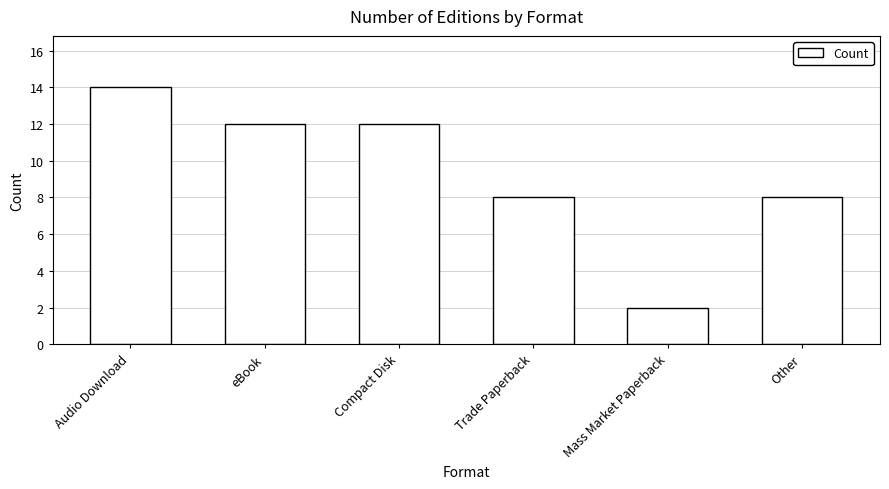

What is the label of the 3rd bar from the left?

Compact Disk